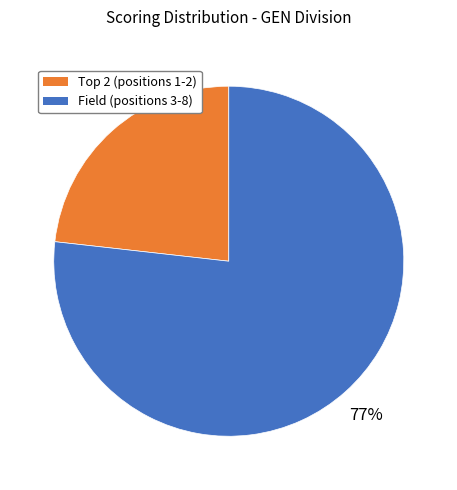

Count the number of slices in the pie.

2